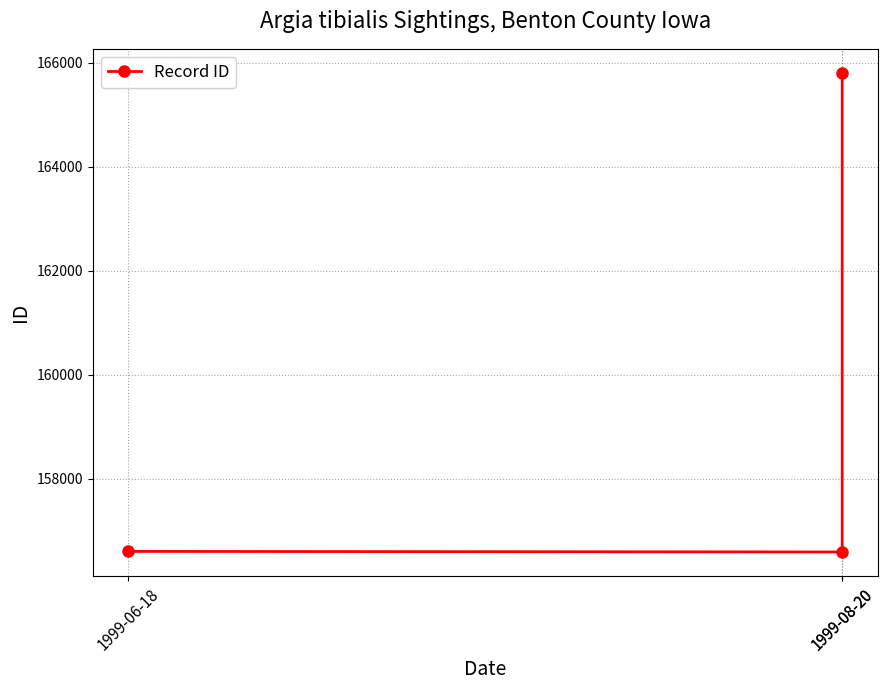

What is the average value?

159672